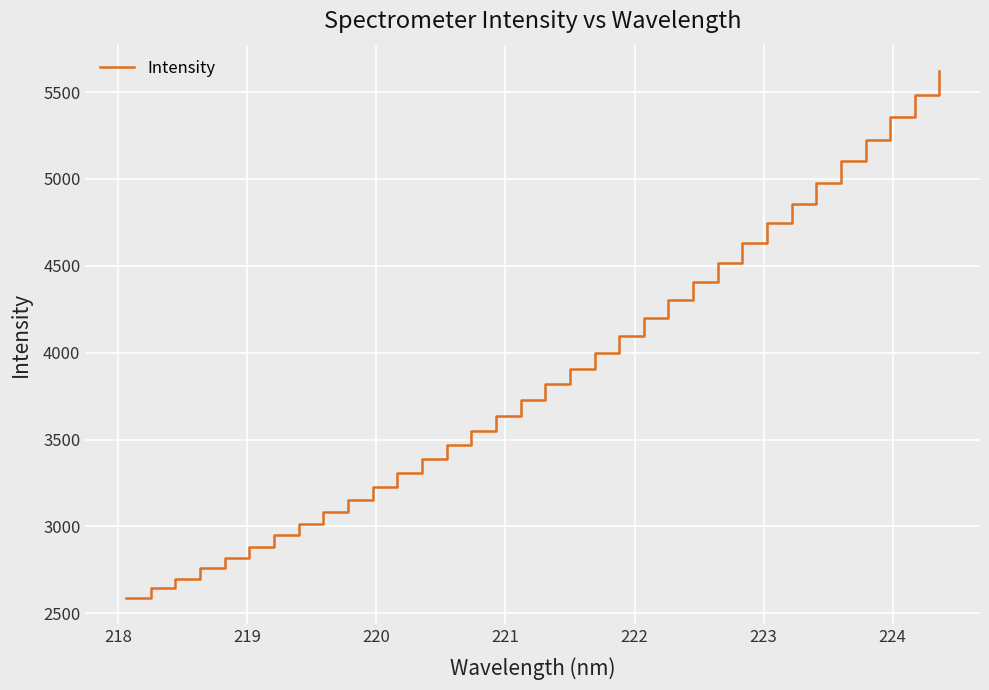

Reading left to right, list all the values displayed in this chart.

2587.8	2644.6	2698.3	2759.1	2819.6	2880.7	2948.7	3013.6	3082.5	3153.6	3227.9	3305.7	3385.8	3466.4	3549.9	3633.5	3724.8	3817.2	3906.5	3995.9	4094.5	4197.2	4300.4	4408.8	4517.7	4628.6	4744.6	4856.4	4975.9	5101.3	5222.0	5355.1	5483.6	5621.0